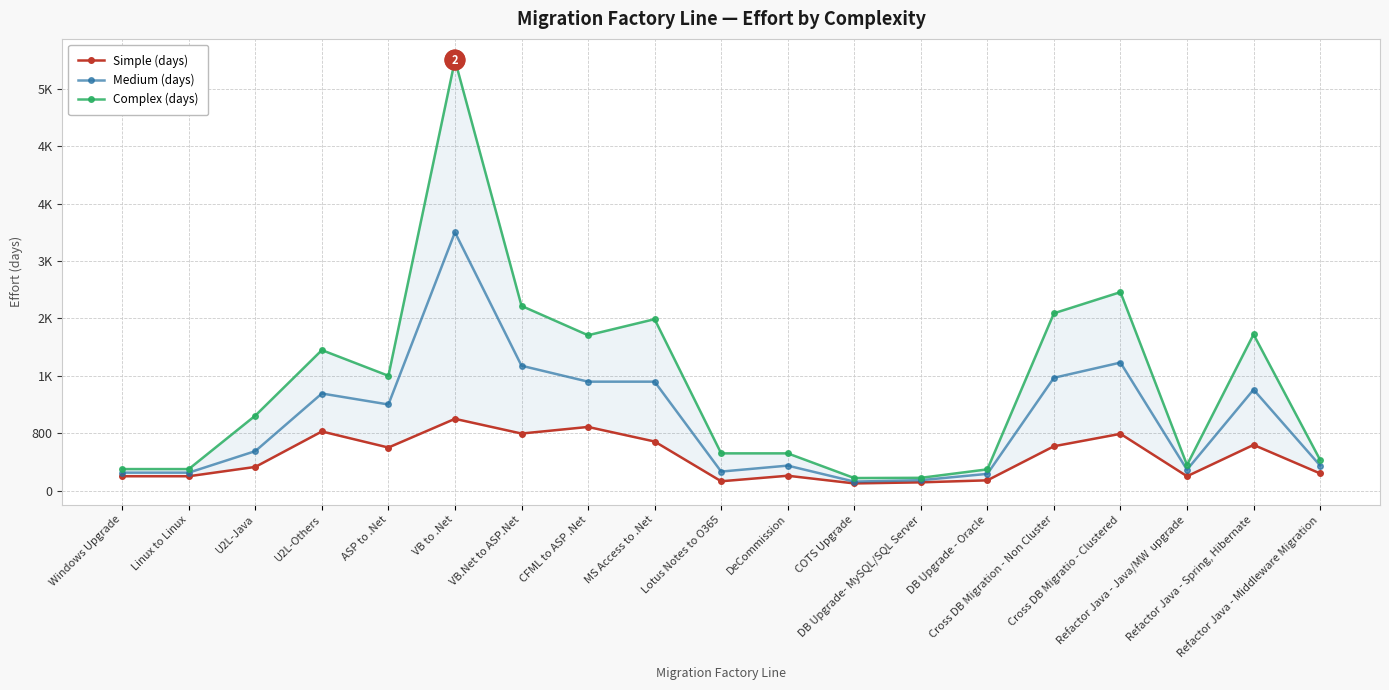

Does the chart have visible grid lines?

Yes